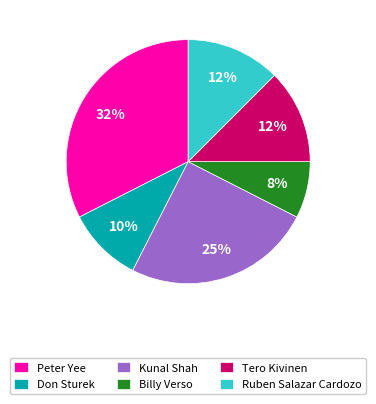

What is the smallest slice in the pie chart?

Billy Verso